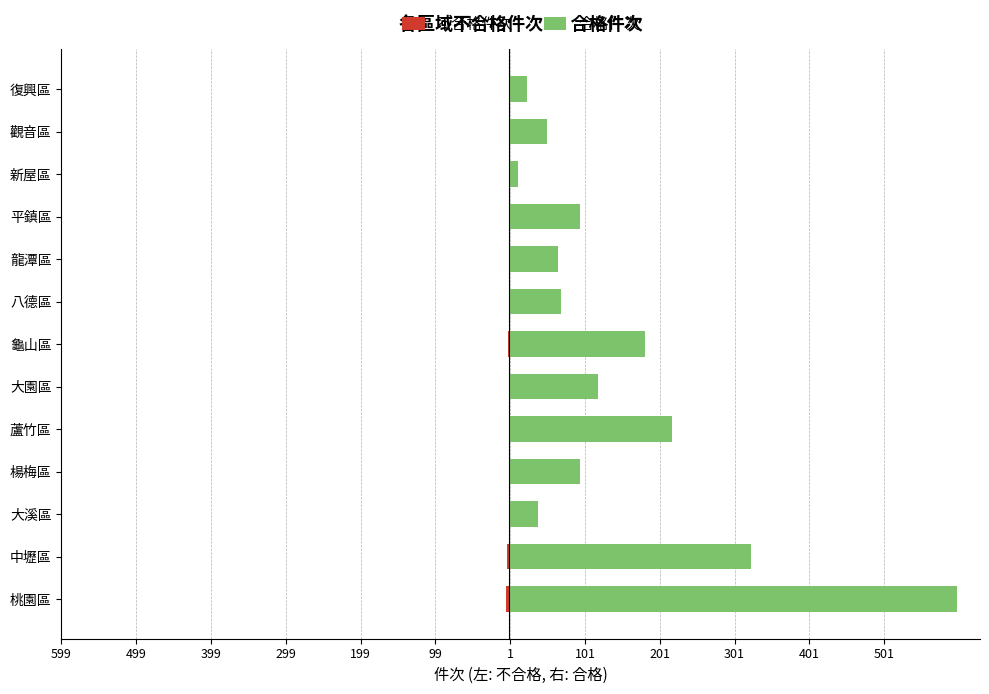

What are all the series names shown in the legend?

不合格件次, 合格件次